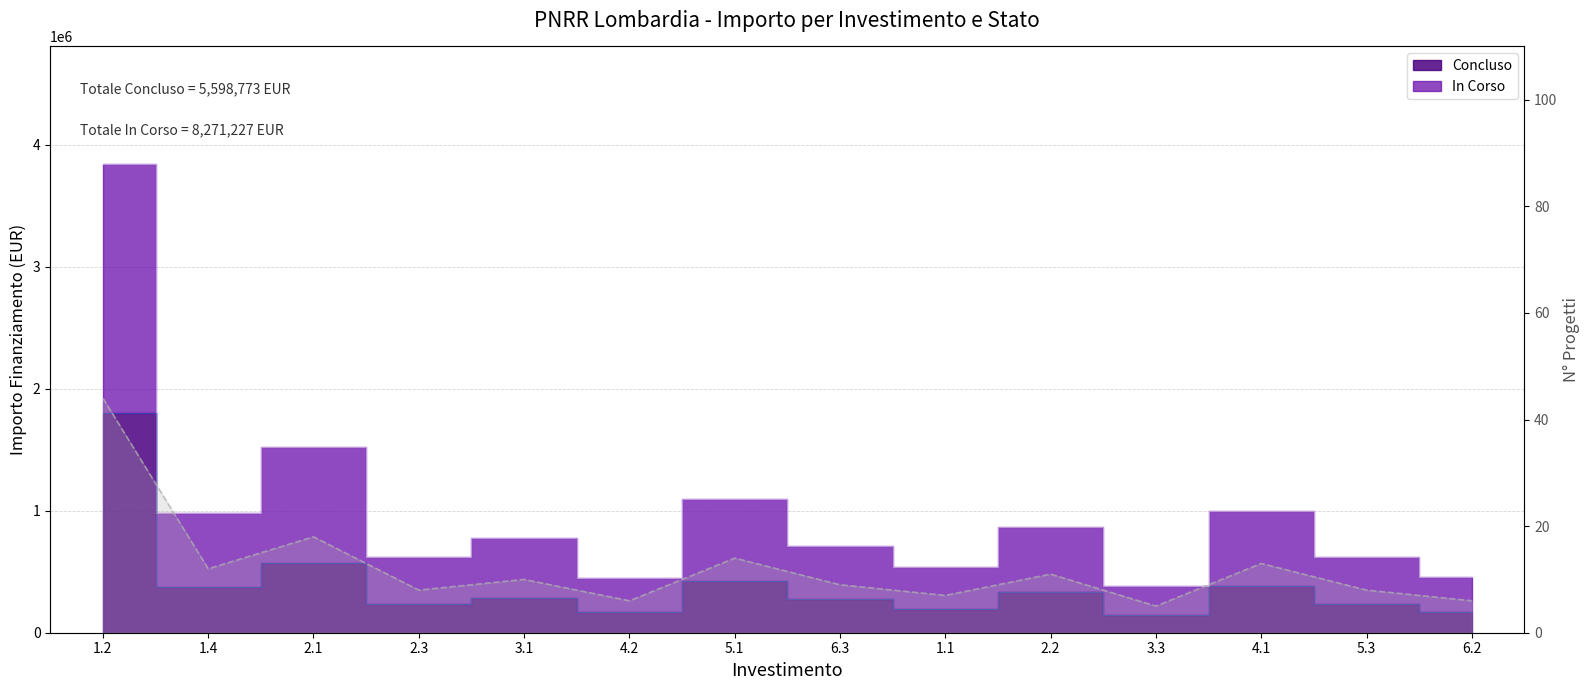

True or false: the data has more than 1 interior local peaks.

True